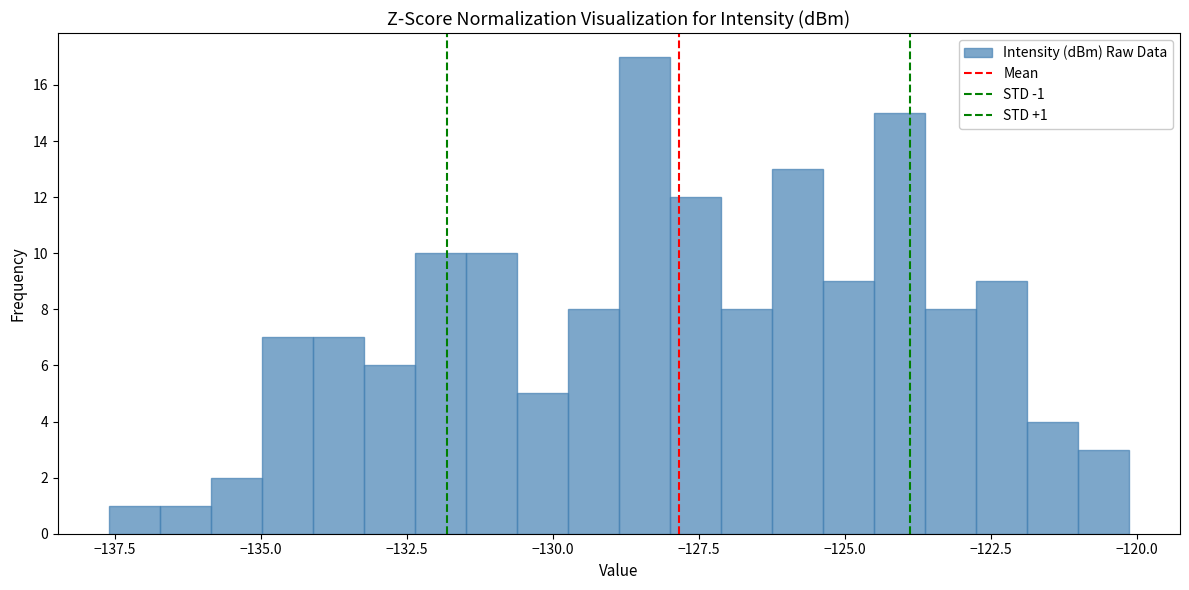

Around what value on the x-axis is the tallest bar? Give the approximate position of its centre, as read against the axis.

-128.5